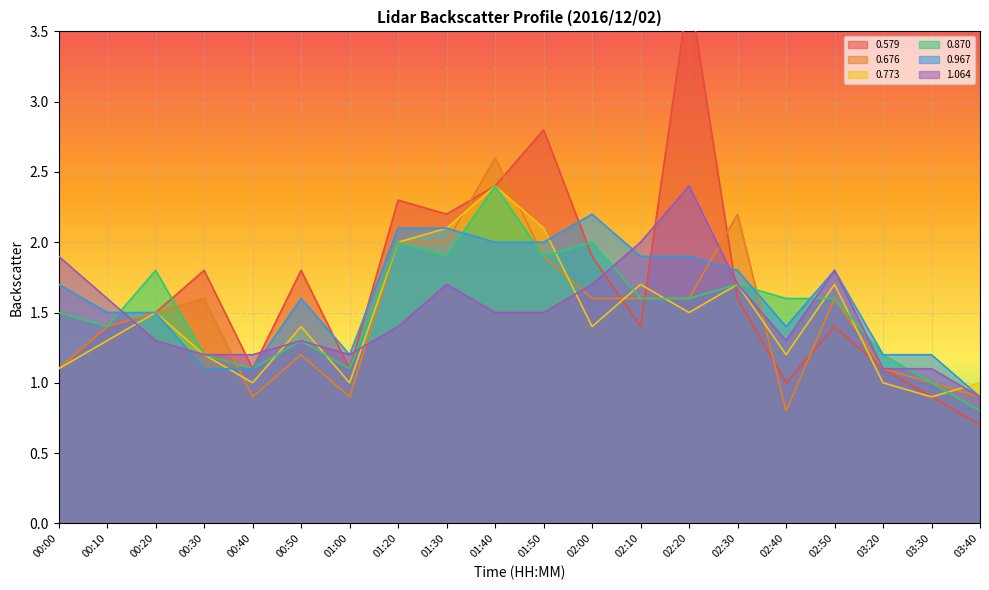

The value of 0.676 at 02:20 is 1.6. True or false?

True